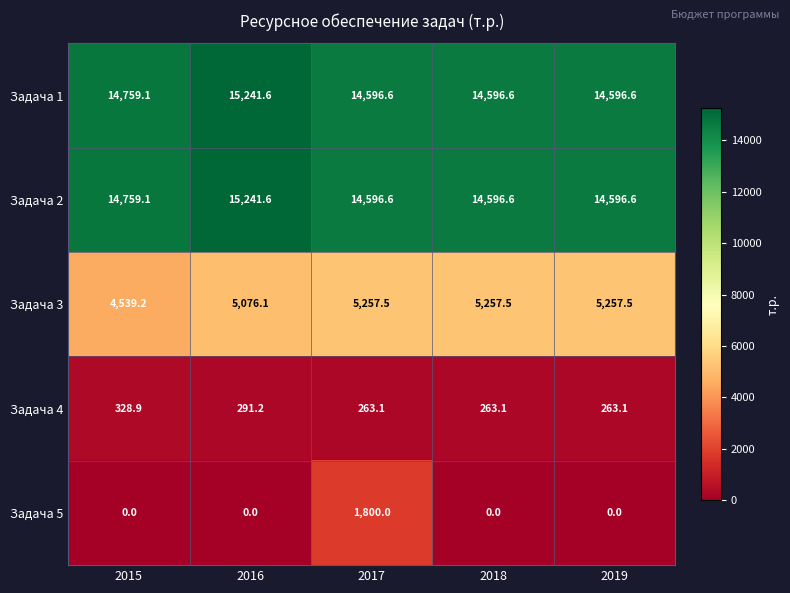

At which category is the sum across all series the highest?

2017